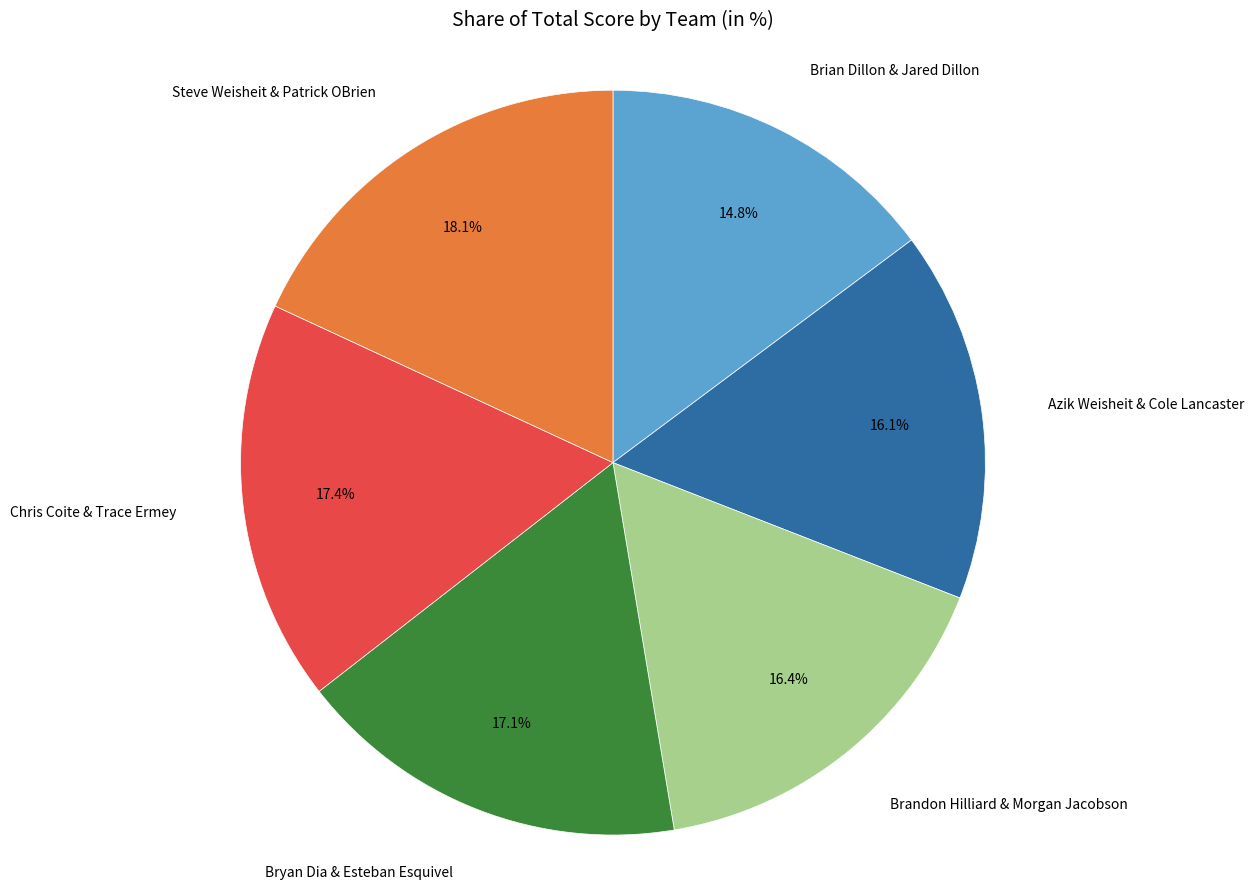

How many segments does this pie chart have?

6